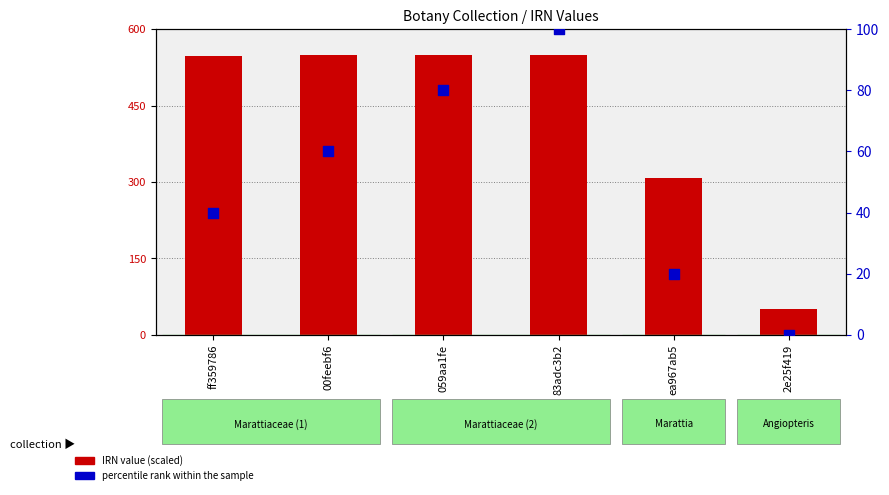

Which series has the largest total across all categories?

IRN (scaled)